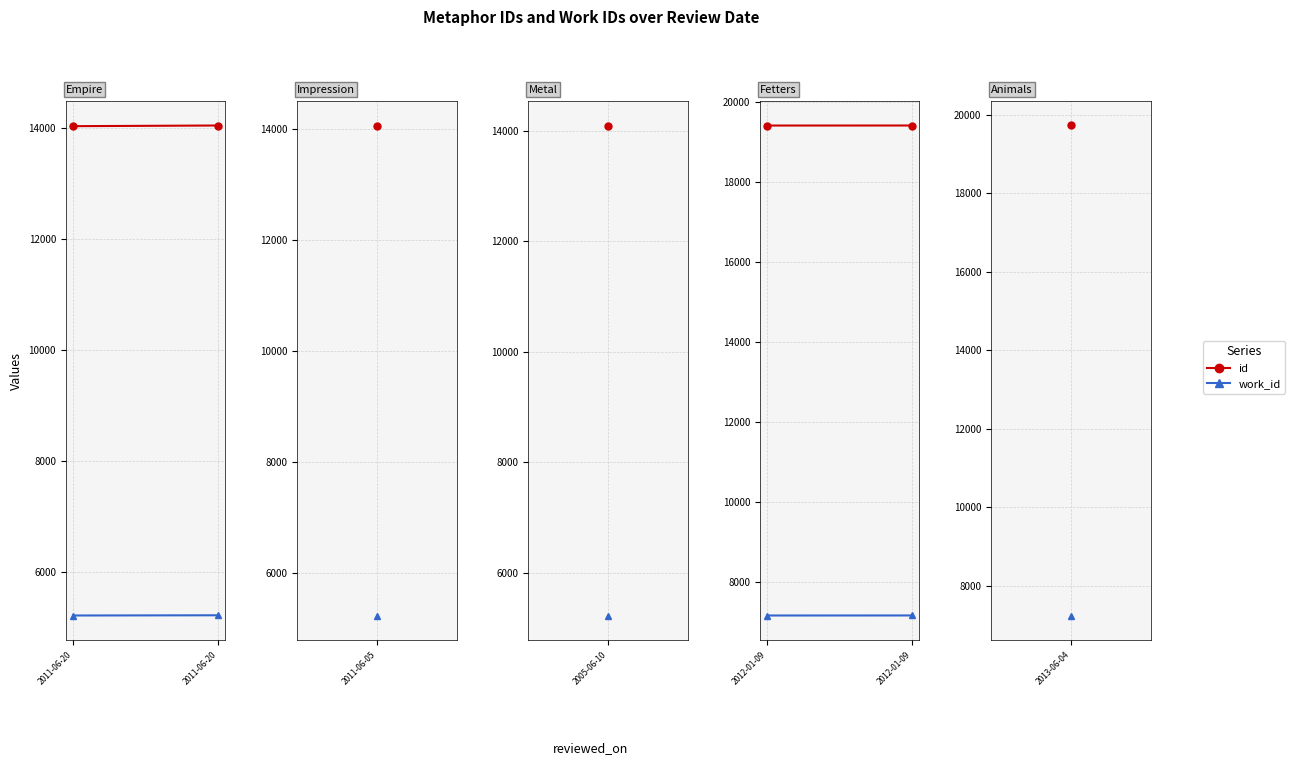

How many series are shown in this chart?

2